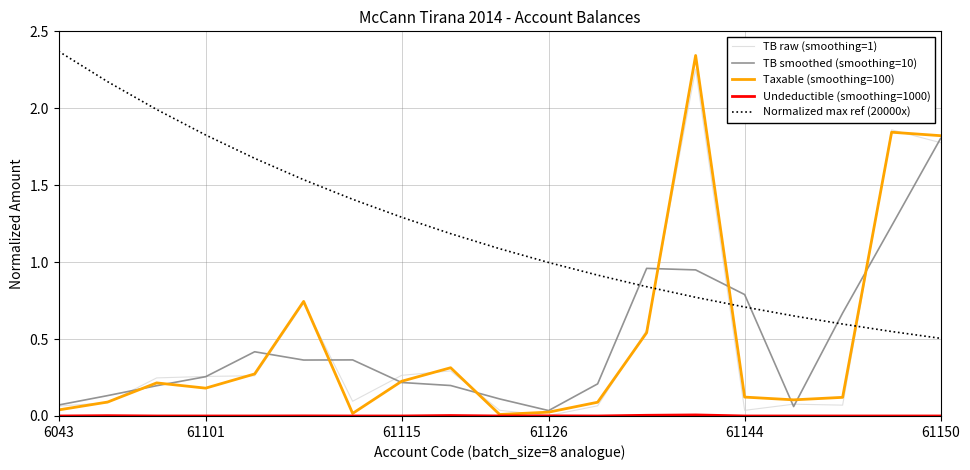

Which series has the widest spread of values?

Taxable (smoothing=100)